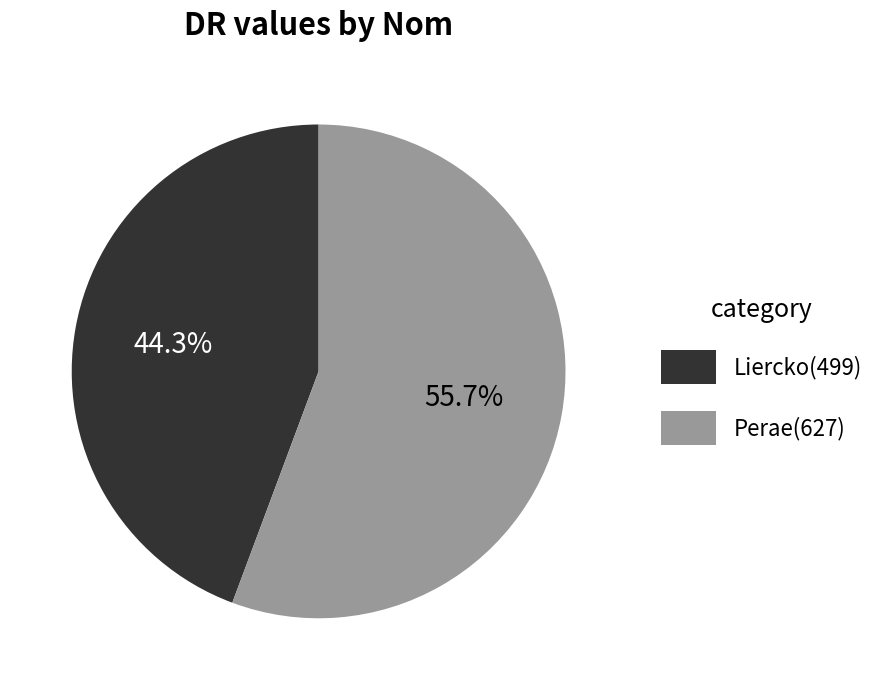

Rank the categories by value from highest to lowest.

Perae, Liercko